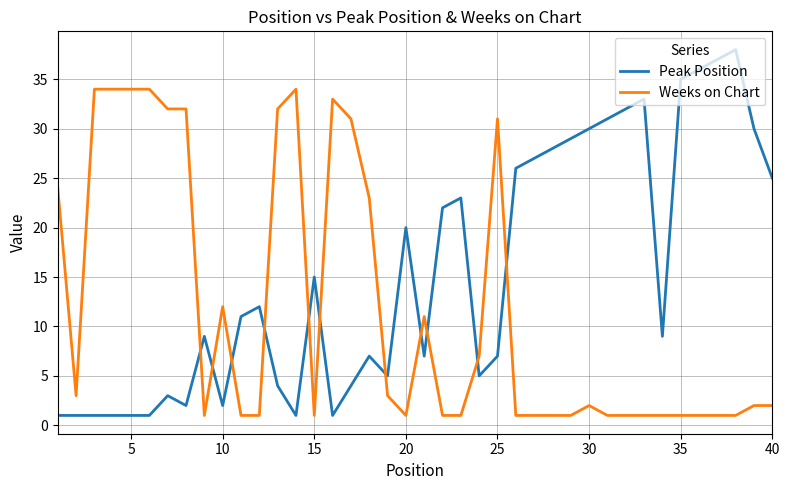

How many lines are shown in the chart?

2